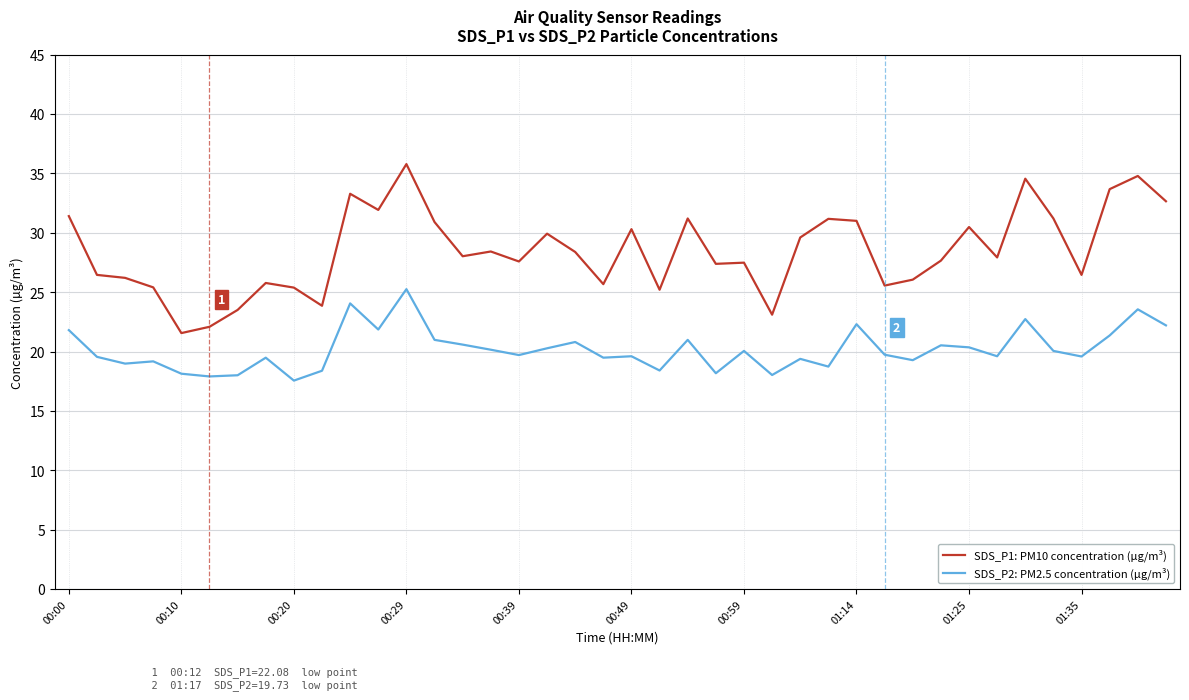

What is the greatest value displayed?

35.8